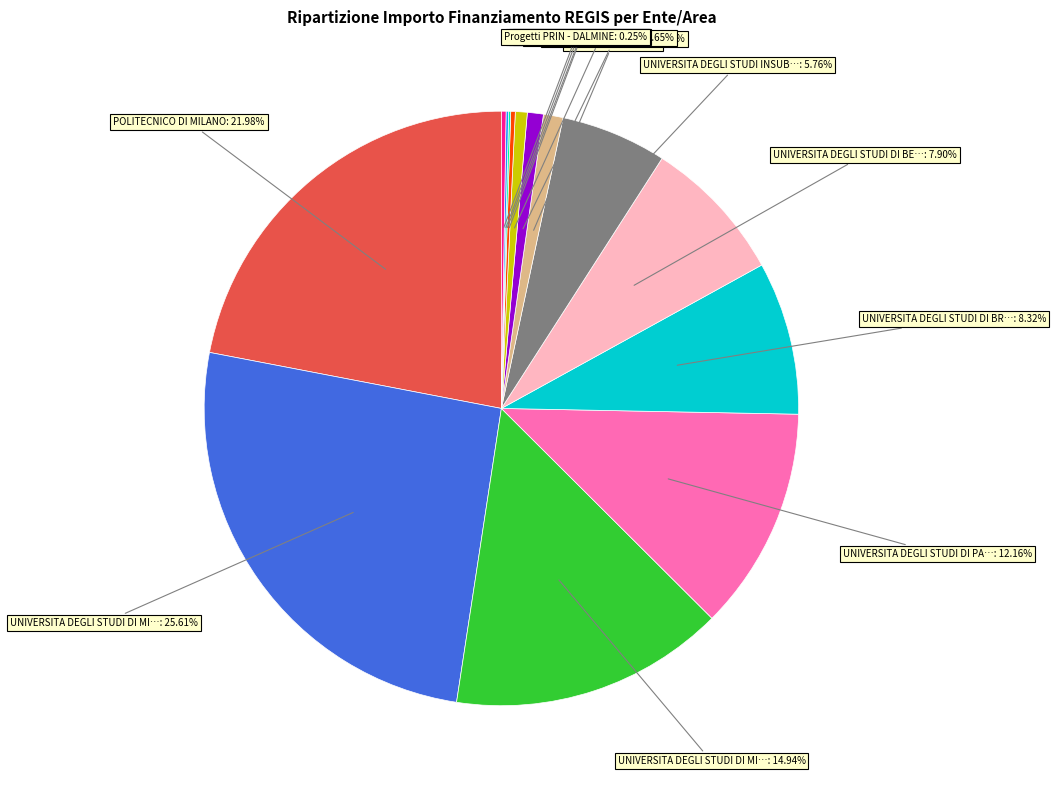

Is there any slice that represents more than half of the pie?

No